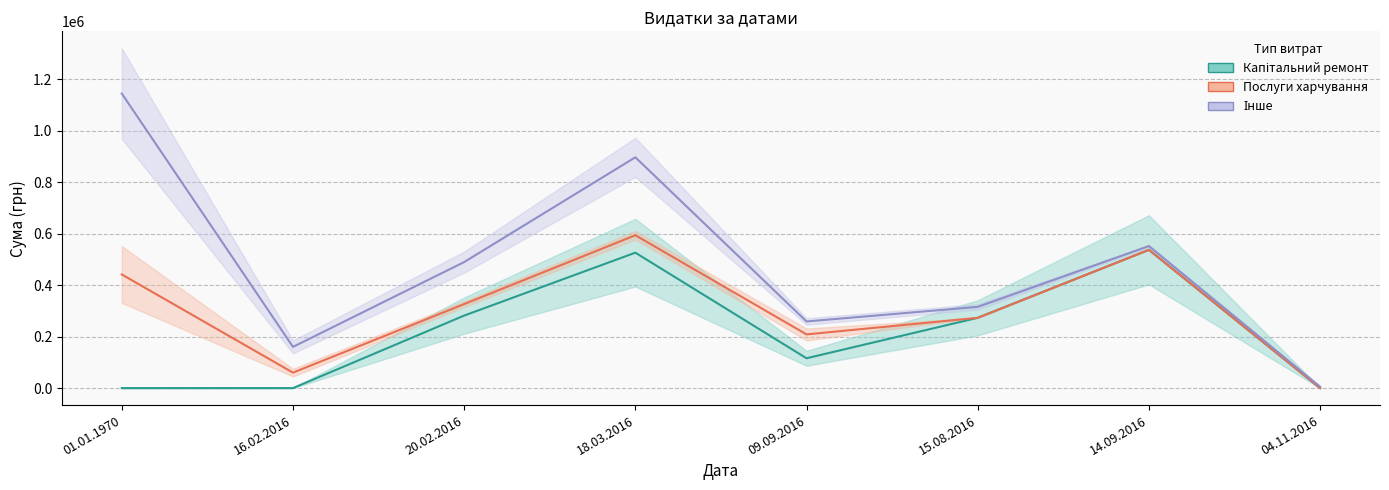

True or false: Інше and Капітальний ремонт cross at least once.

True